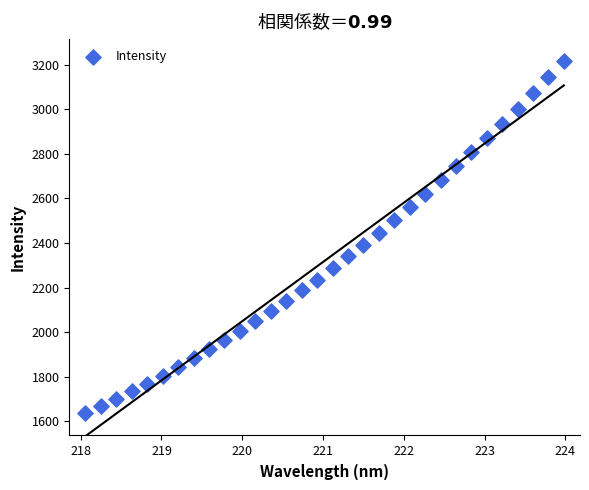

What is the range of X values (max minus min)?

5.9